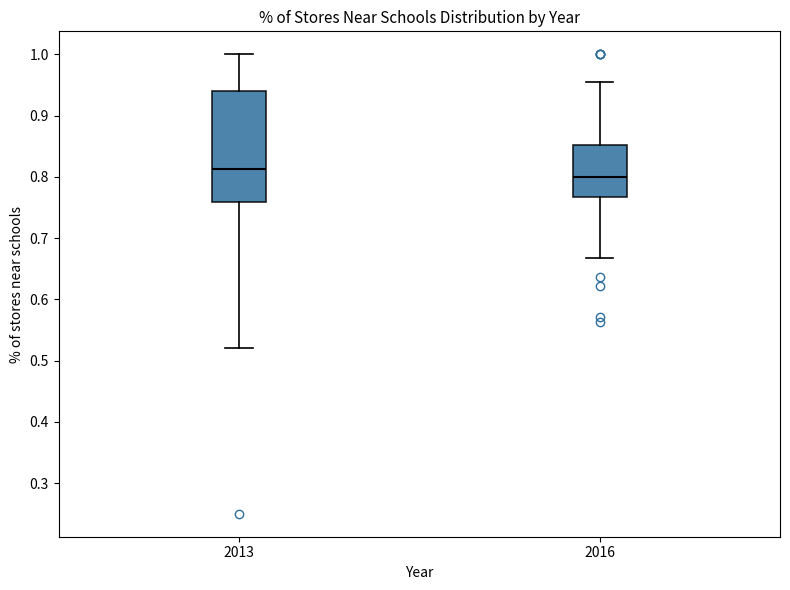

Reading left to right, transcribe this box plot: for each box, give where its median line is, the range the box spans, and where its two whiskers end, as read against the y-axis. The values are not printed on the chart, so give them approximately, as read against the axis.

2013: median 0.81, box 0.76 to 0.94, whiskers 0.52 to 1.00
2016: median 0.80, box 0.77 to 0.85, whiskers 0.67 to 0.96